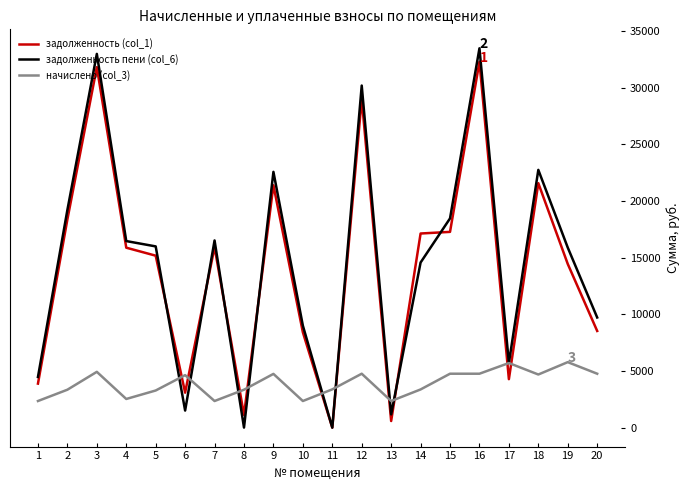

Does the chart display data point markers on the line(s)?

No